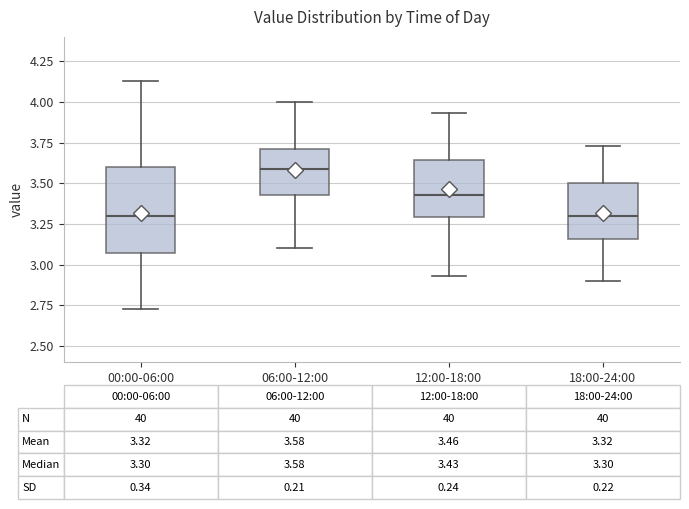

Comparing the boxes themselves (not the whiskers), which one is the tallest?

00:00-06:00